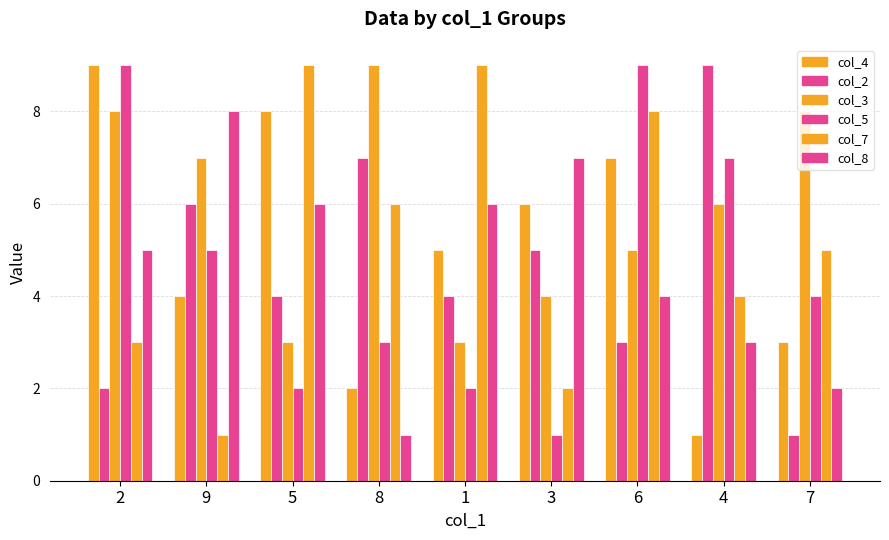

Which series has the largest total across all categories?

col_3